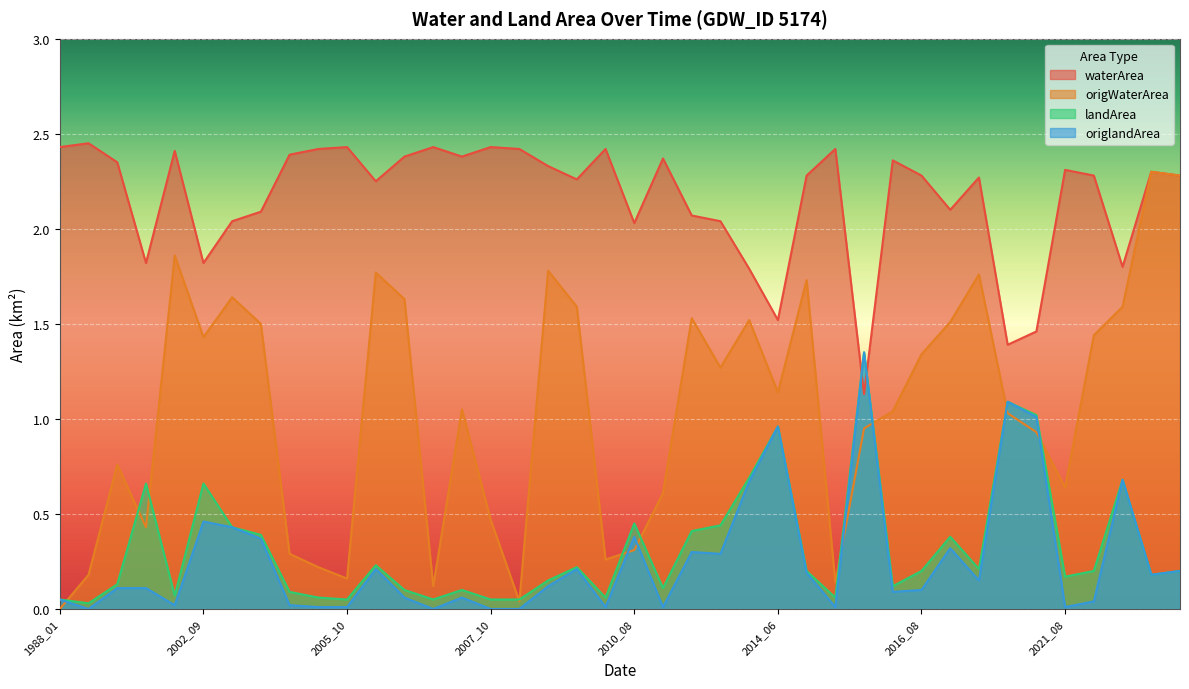

Is the value of origlandArea at 2017_09 greater than the value of origWaterArea at 2018_03?

No